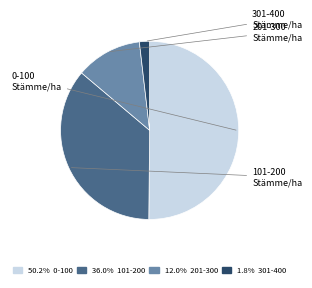

Which slice is the largest?

0-100 Stämme/ha